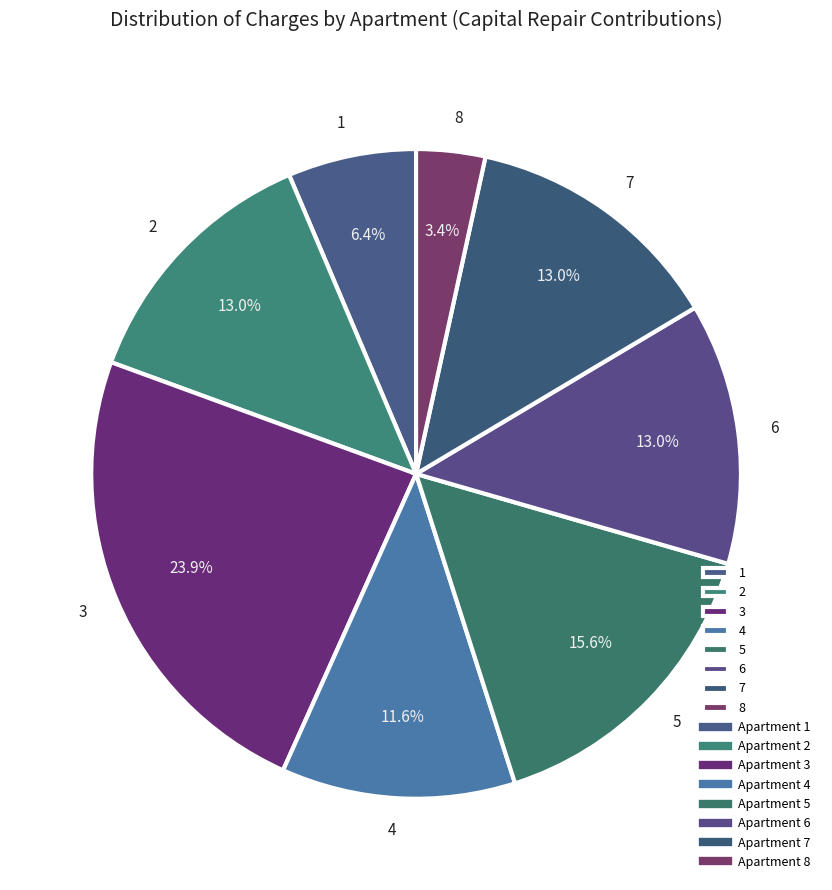

The 8 slice represents 9% of the pie. True or false?

False